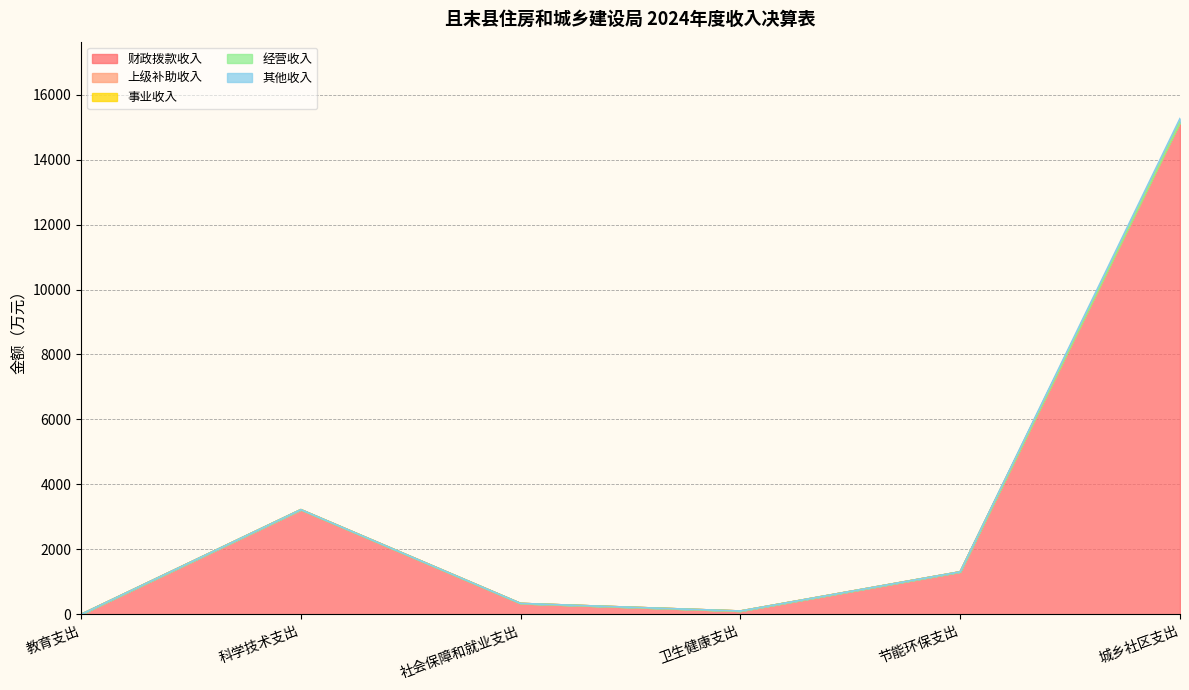

What are all the series names shown in the legend?

财政拨款收入, 上级补助收入, 事业收入, 经营收入, 其他收入